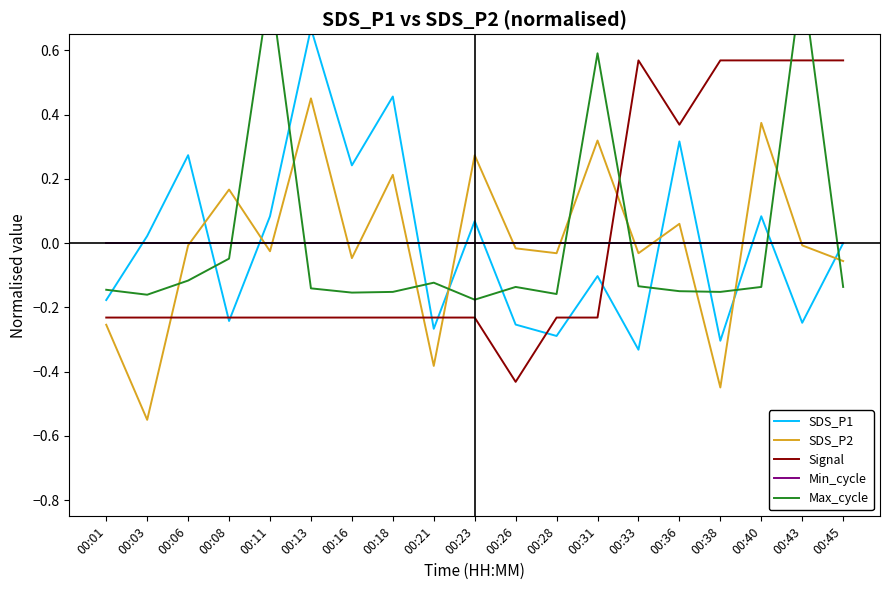

How many values in the SDS_P1 series are below 0?

10